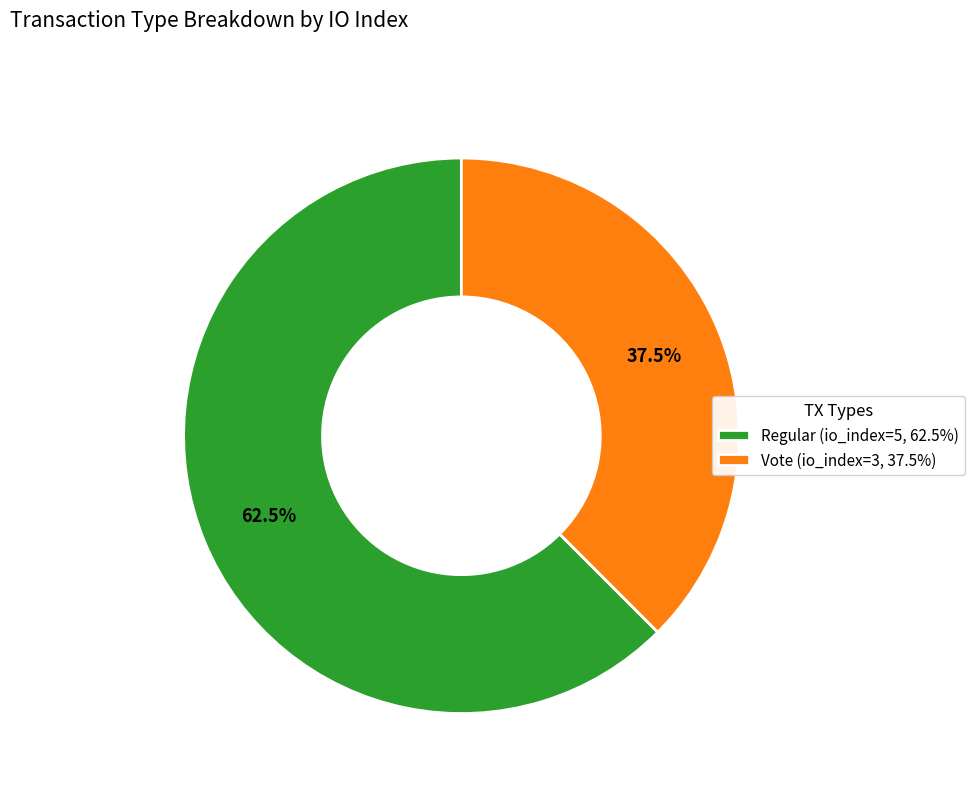

How many segments does this pie chart have?

2